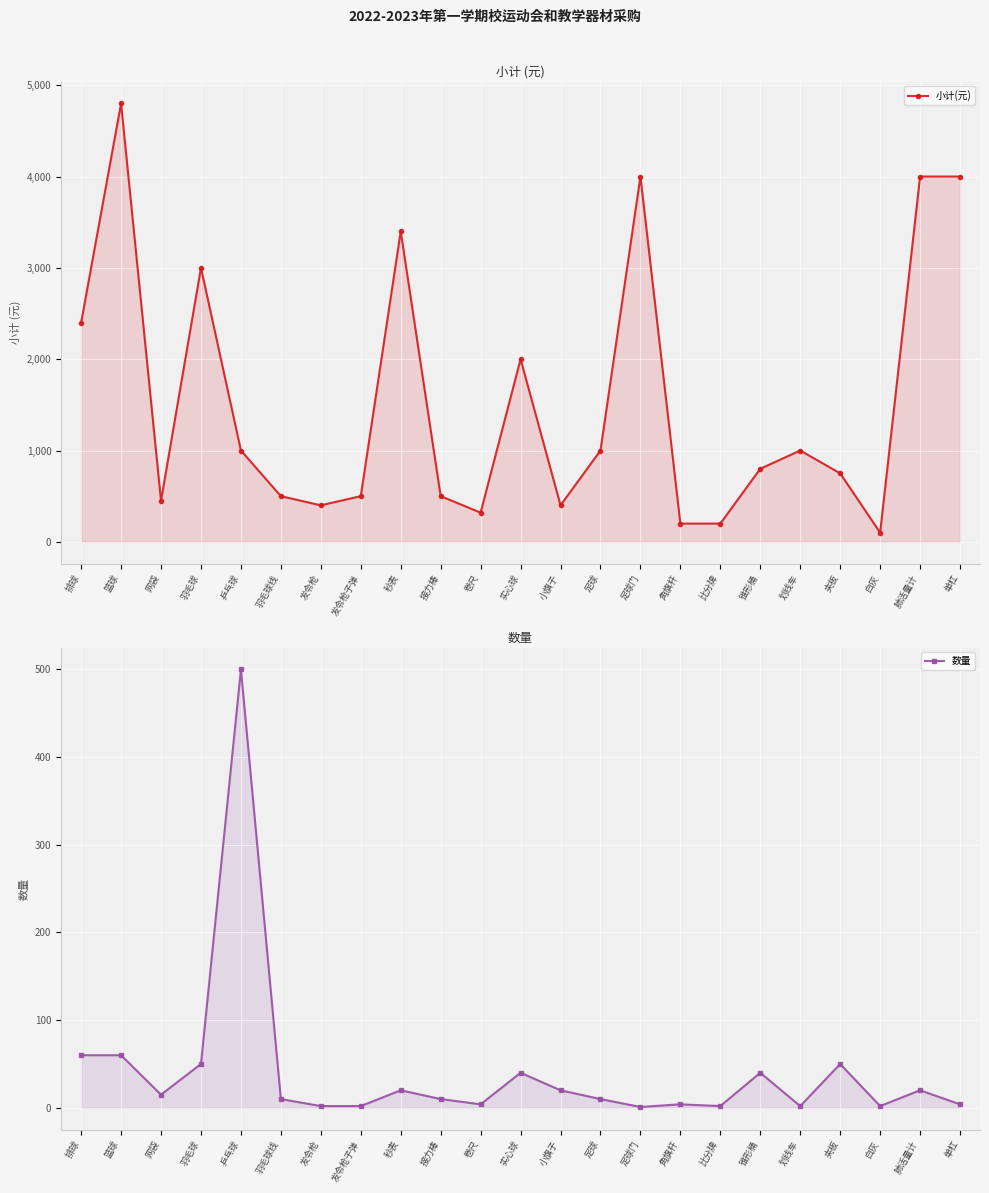

What is the sum of all 小计(元) values?

35720